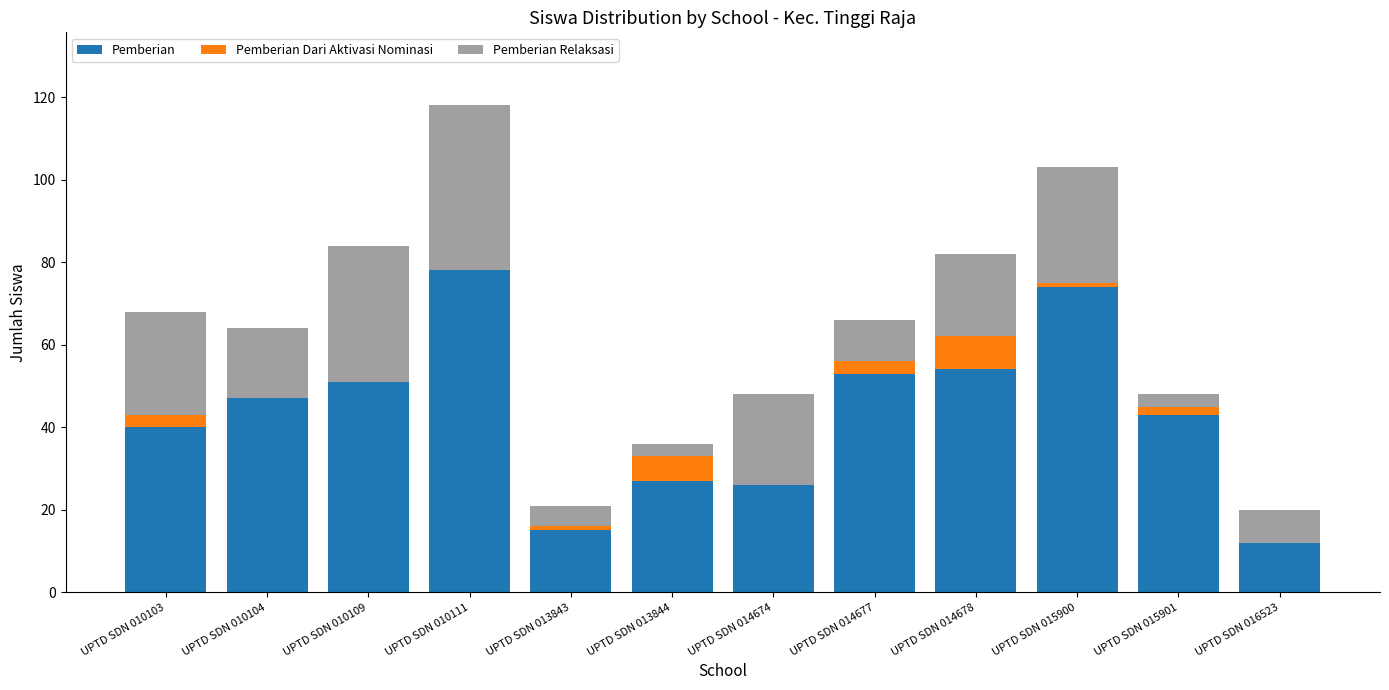

The value of Pemberian at UPTD SDN 016523 is 12. True or false?

True